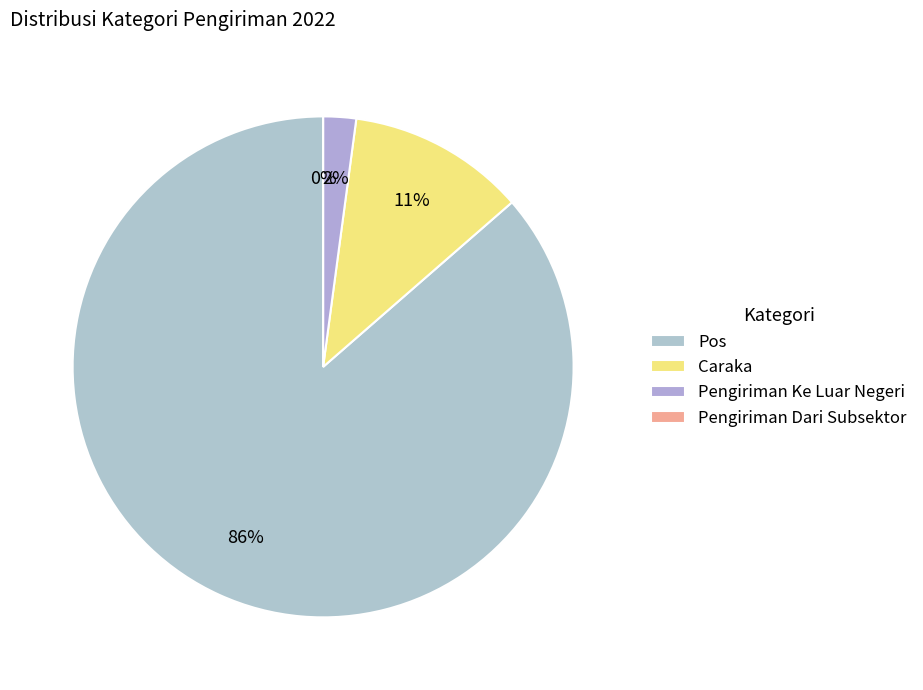

True or false: Pengiriman Ke Luar Negeri accounts for 2% of the total.

True